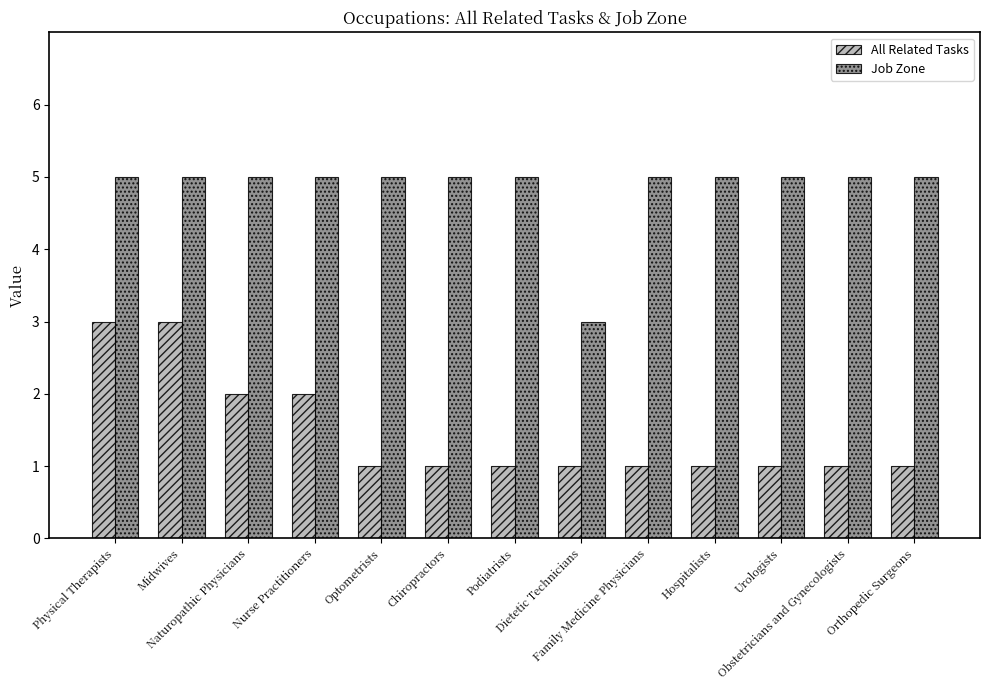

Rank the series at Podiatrists from highest to lowest value.

Job Zone, All Related Tasks